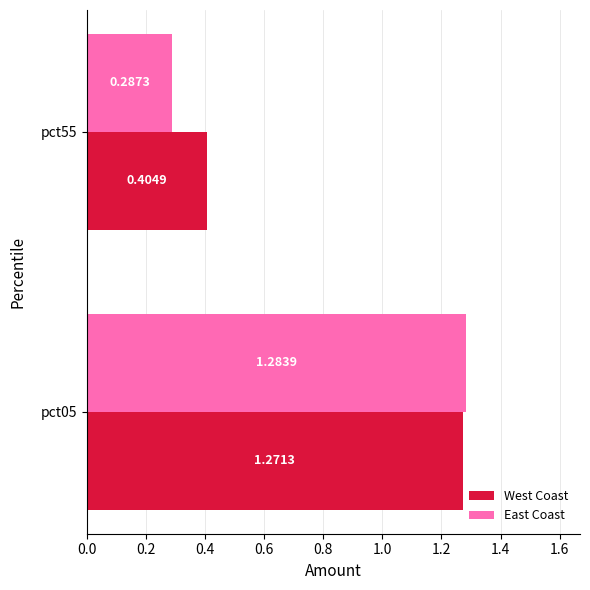

At which category is the sum across all series the highest?

pct05